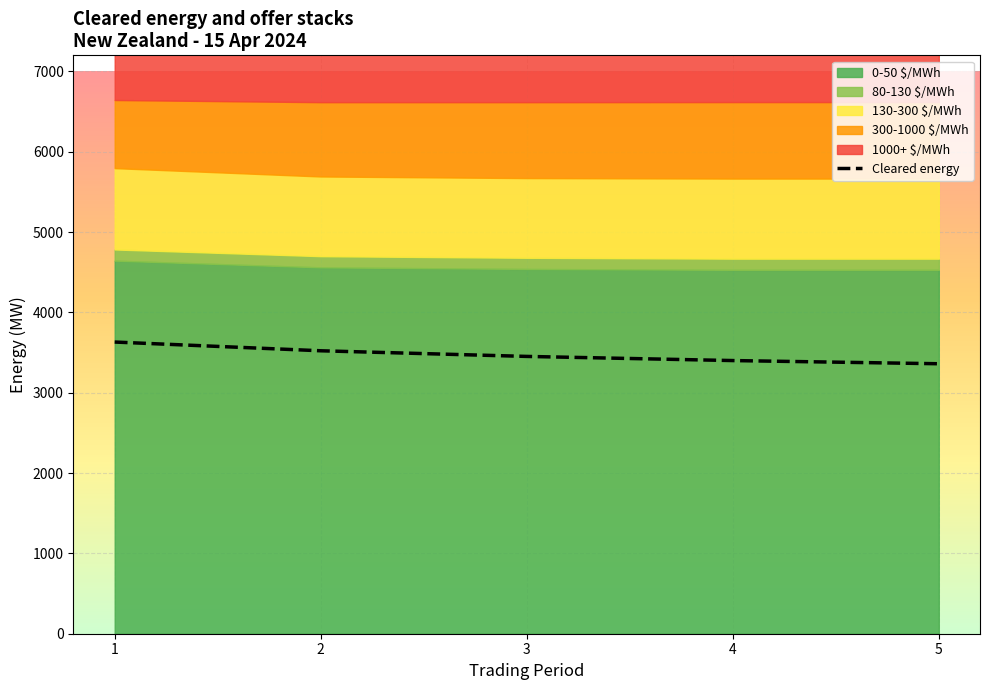

What is the maximum value for Cleared energy?

3631.0